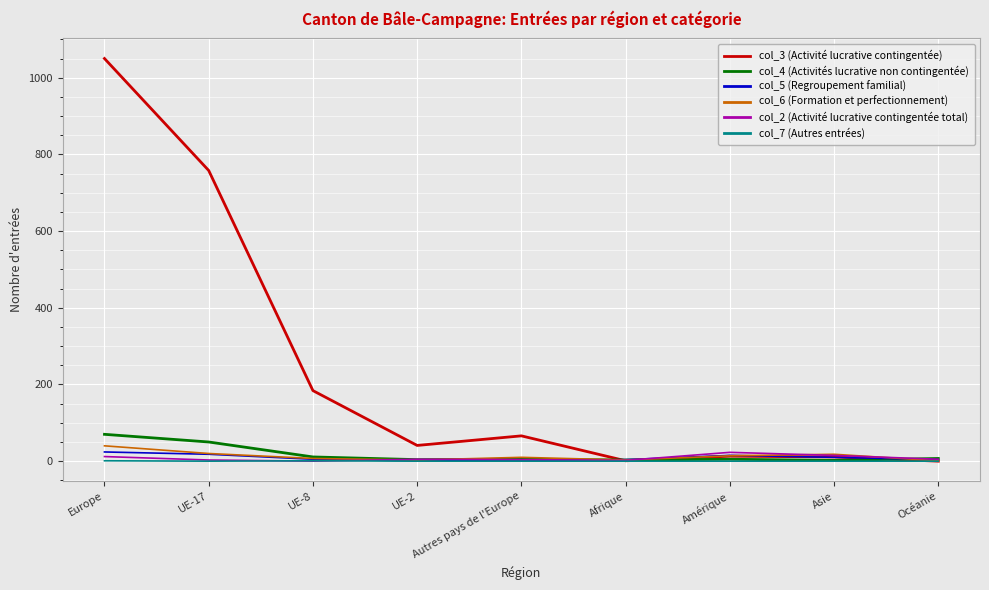

Which series has the largest range (max minus min)?

col_3 (Activité lucrative contingentée)